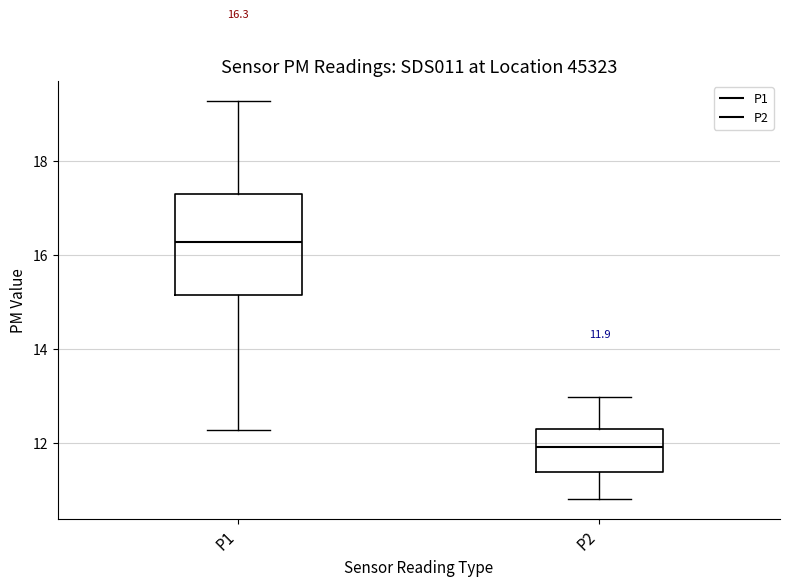

Which box has the lowest median line?

P2